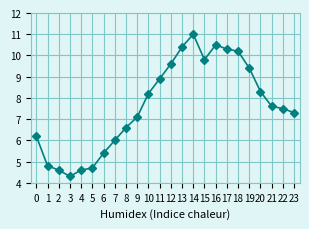

Where is the data nearest to the value 7?

9